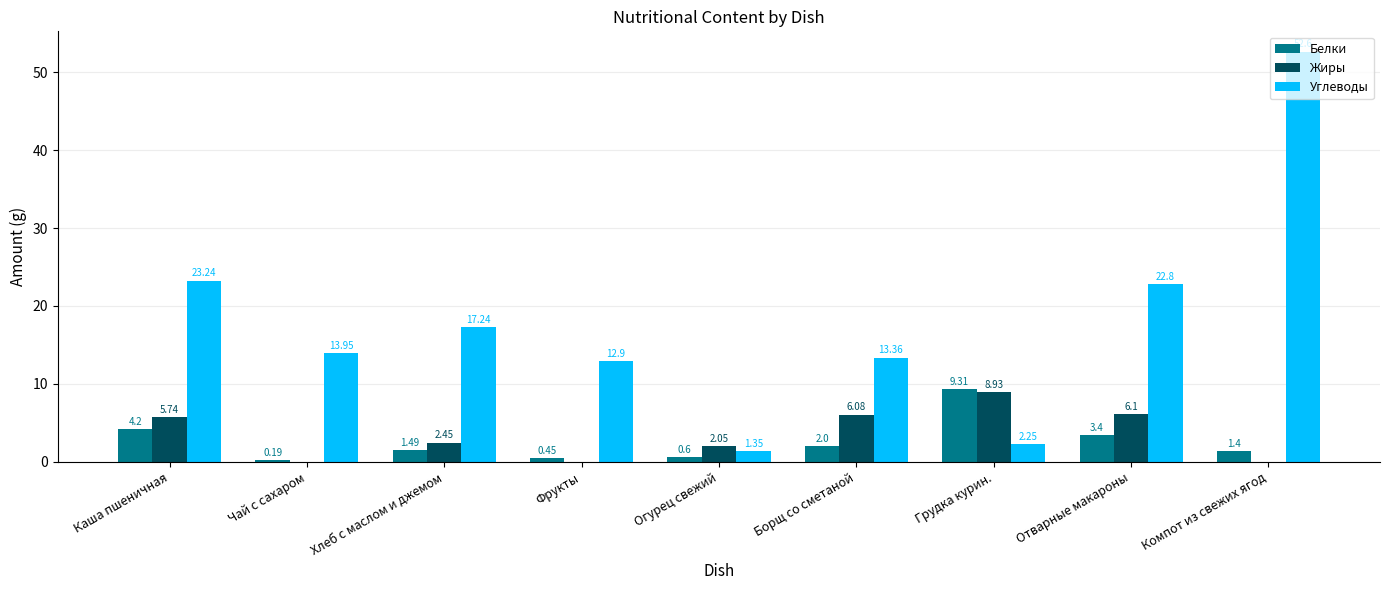

Between Чай с сахаром and Отварные макароны, which series saw the biggest shift?

Углеводы